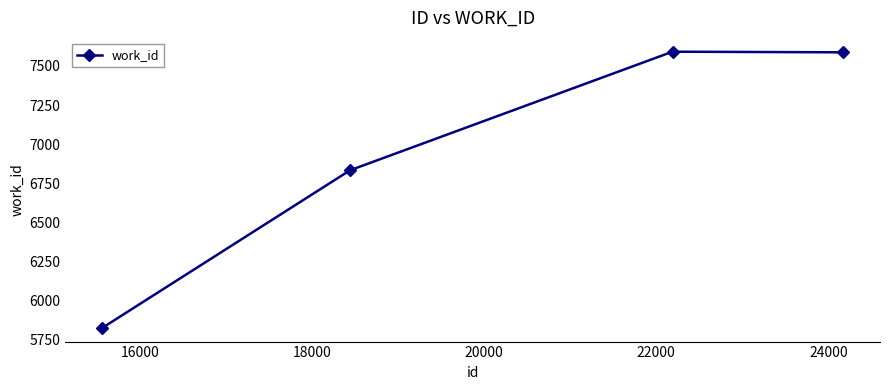

What is the maximum value shown in the chart?

7591